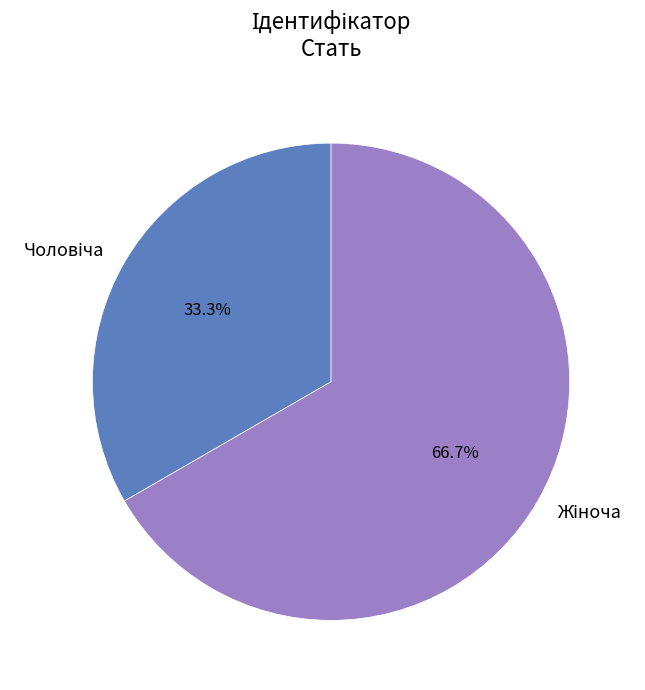

Does any single category account for the majority?

Yes